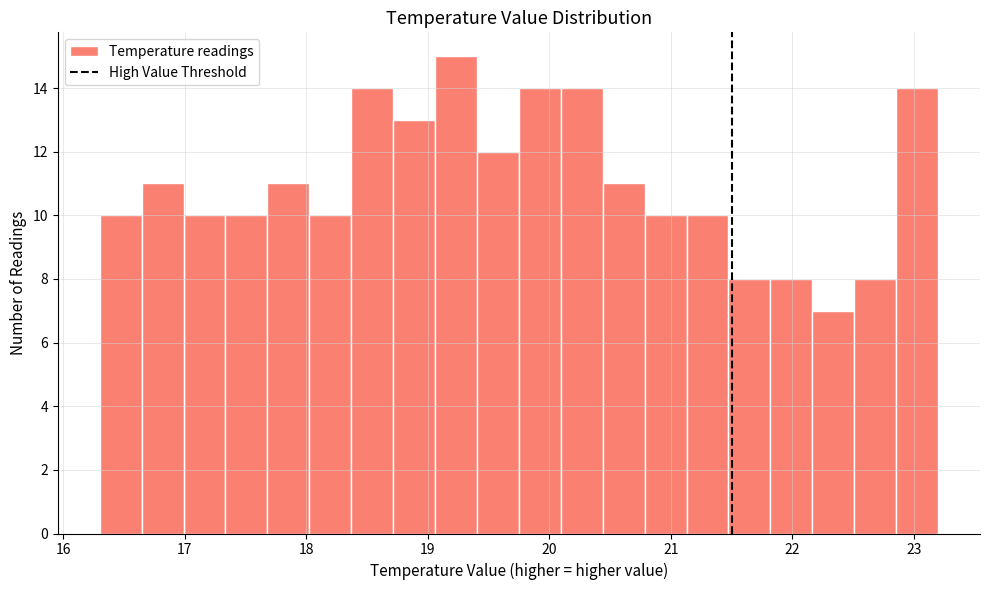

Read against the x-axis, roughly where is the centre of the tallest bar?

19.2